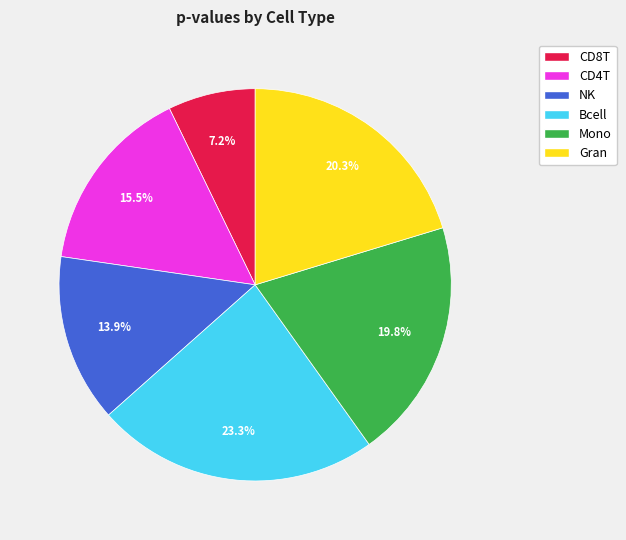

To the nearest percent, what is the difference between the Mono and NK slice percentages?

6%